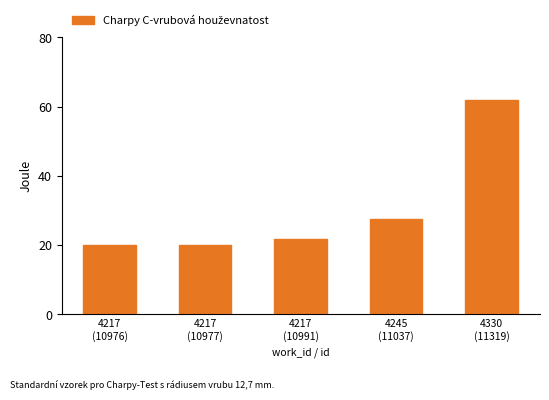

What is the maximum value shown in the chart?

62.0